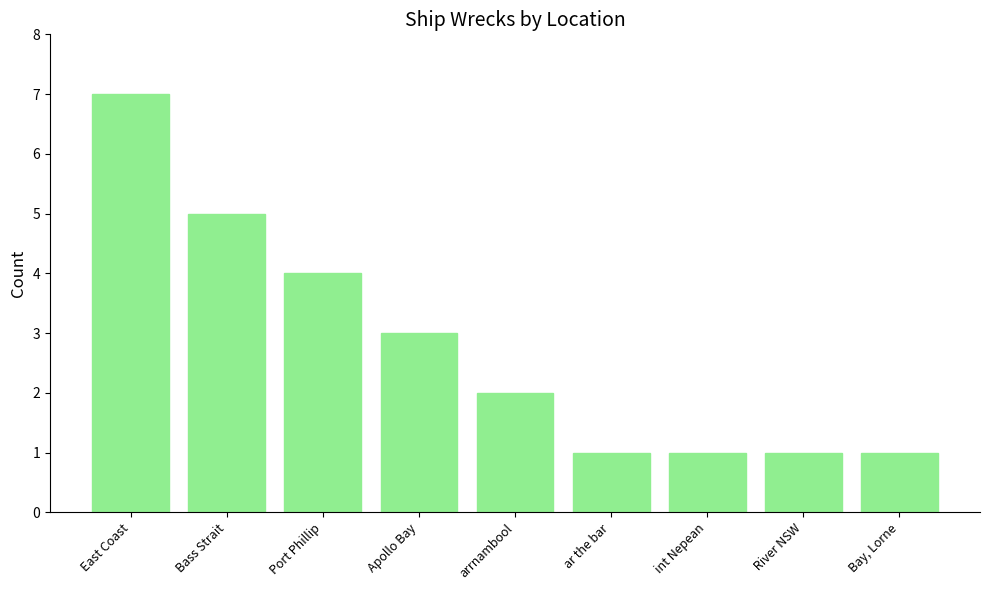

Where is the data nearest to the value 4?

Port Phillip